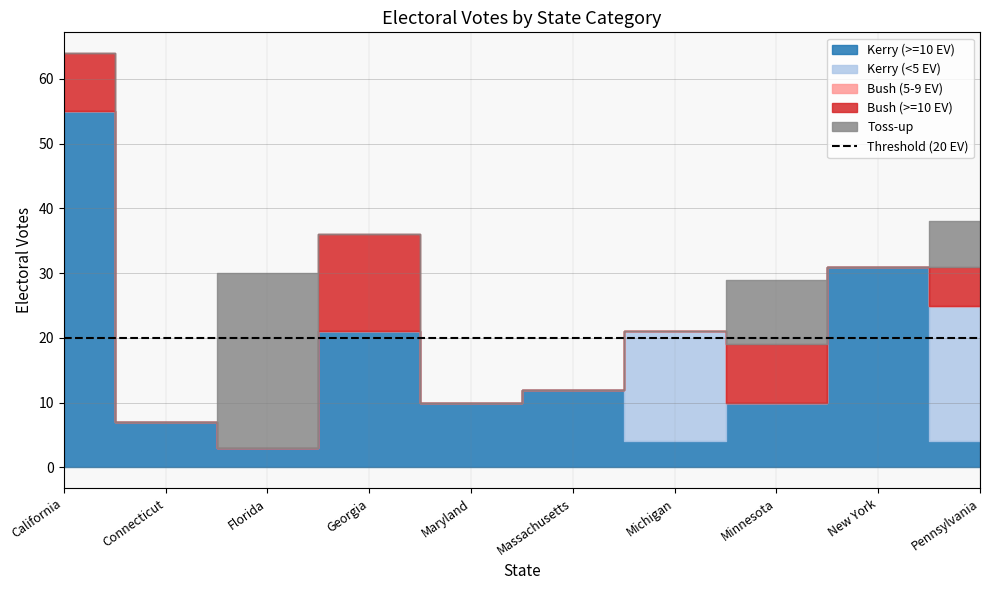

Reading left to right, extract all data points from this chart.

Kerry (>=10 EV): 55	7	3	21	10	12	4	10	31	4
Kerry (<5 EV): 0	0	0	0	0	0	17	0	0	21
Bush (5-9 EV): 0	0	0	0	0	0	0	0	0	0
Bush (>=10 EV): 9	0	0	15	0	0	0	9	0	6
Toss-up: 0	0	27	0	0	0	0	10	0	7